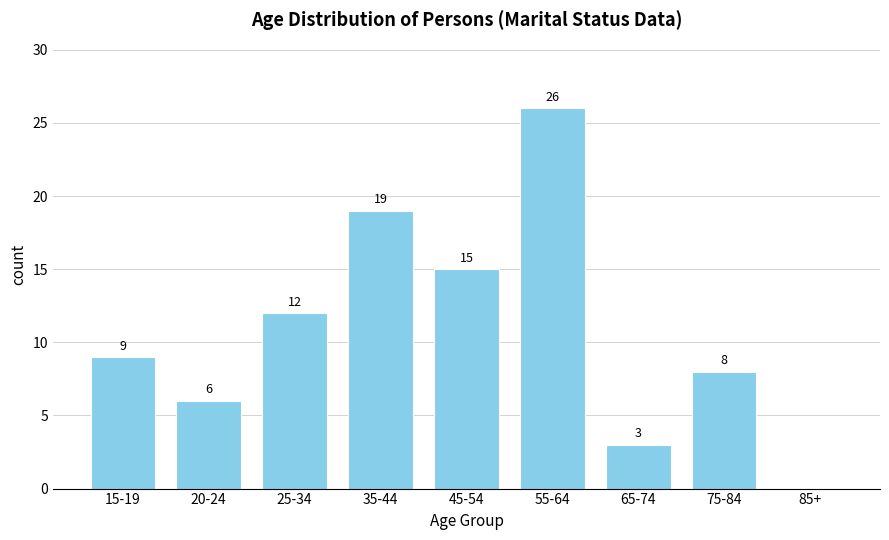

Reading right to left, transcribe all the data shown in this chart.

85+=0	75-84=8	65-74=3	55-64=26	45-54=15	35-44=19	25-34=12	20-24=6	15-19=9